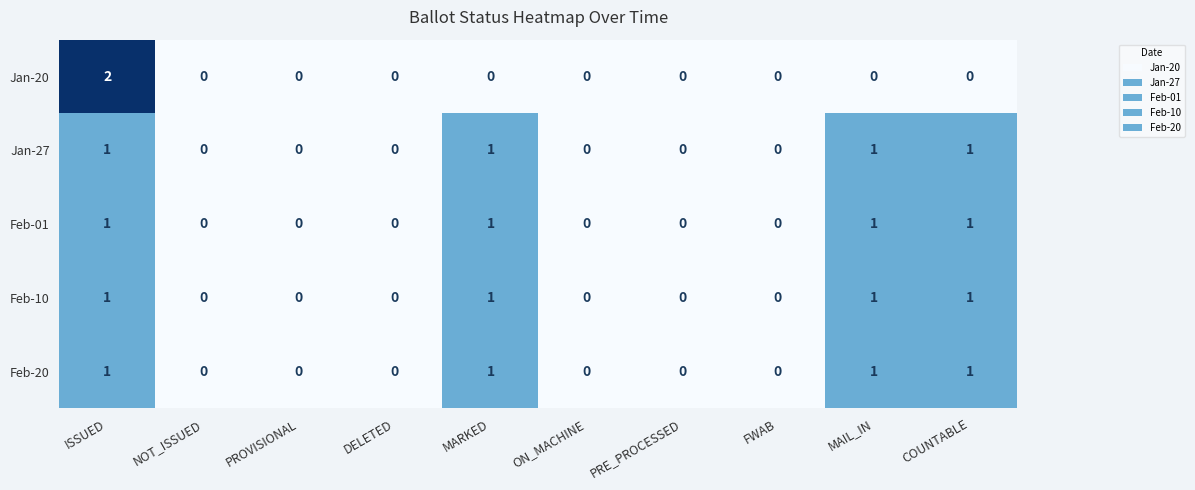

The Jan-20 series shows -1 at PROVISIONAL. True or false?

False